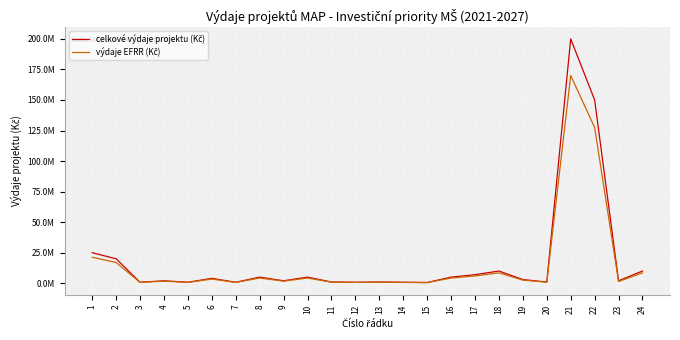

True or false: celkové výdaje projektu (Kč) and výdaje EFRR (Kč) cross at least once.

False